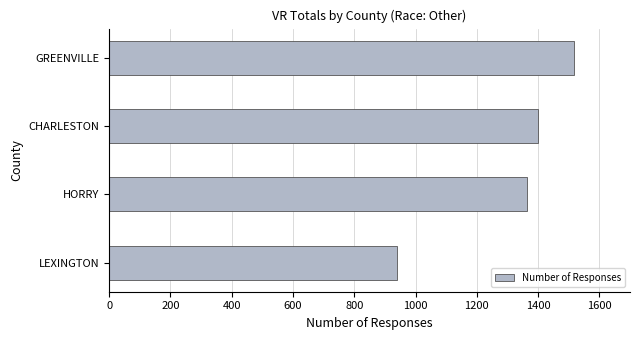

Where is the data nearest to the value 1228?

HORRY